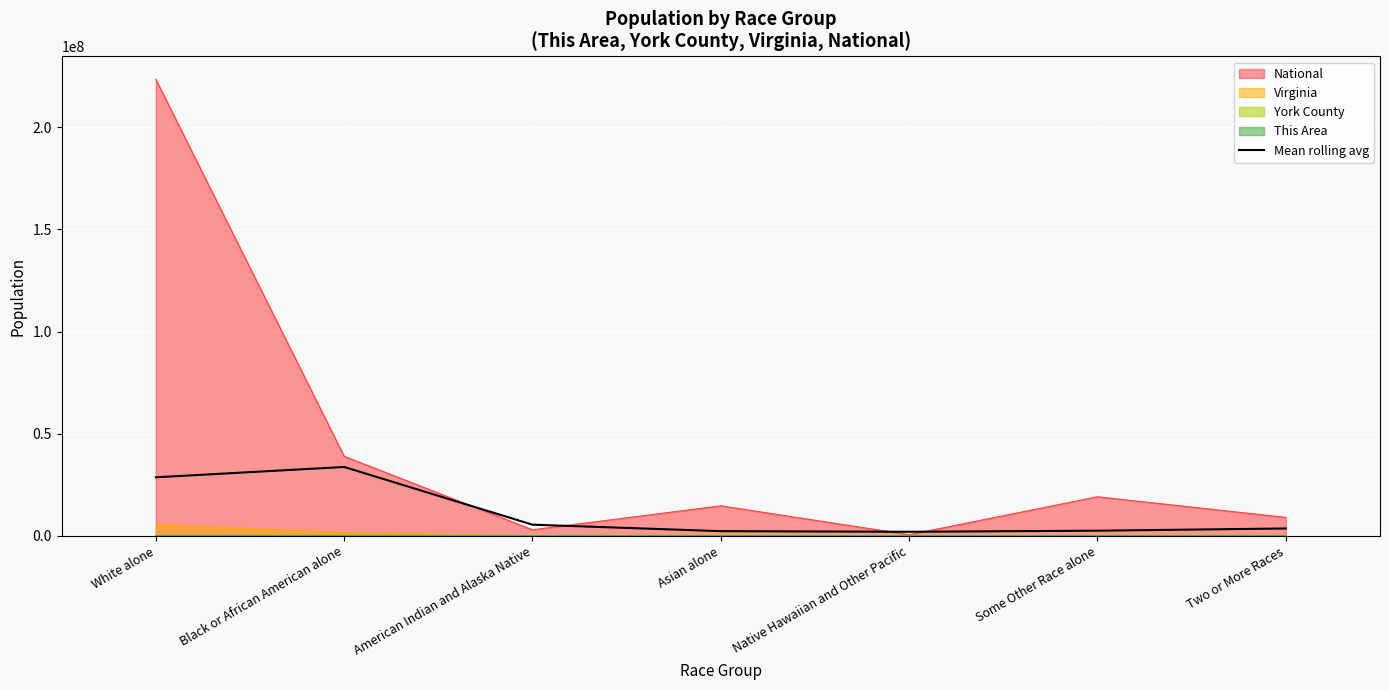

How many points are lower than both their immediate neighbors (excluding endpoints)?

1